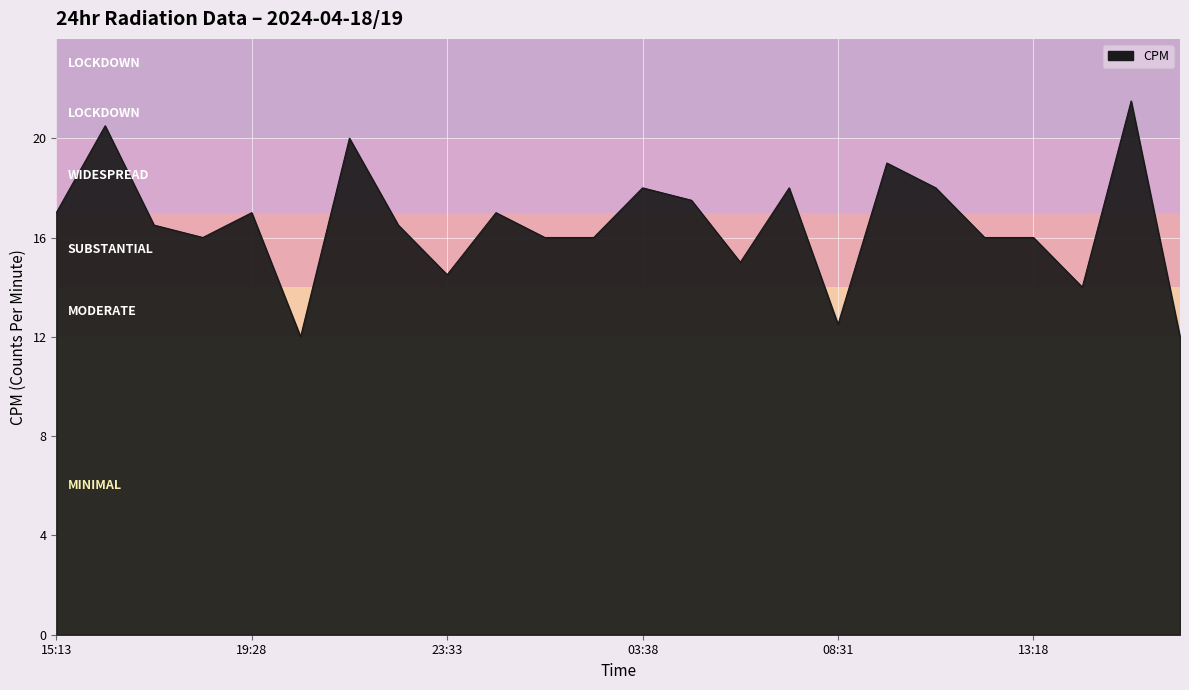

What is the difference between the maximum and minimum values?

9.5